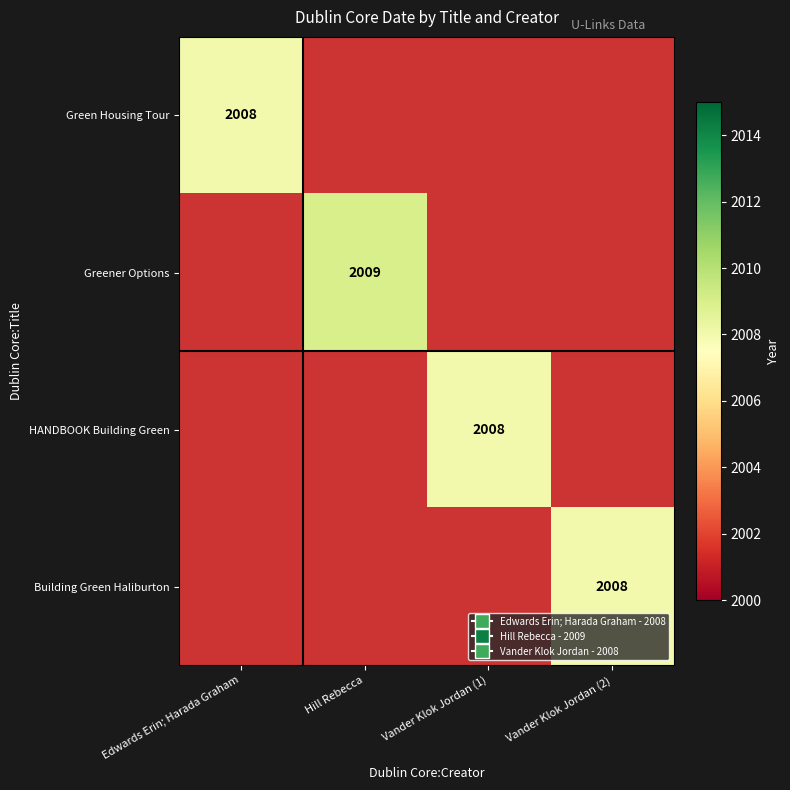

Is it true that Building Green Haliburton equals 1163 at Vander Klok Jordan (2)?

False